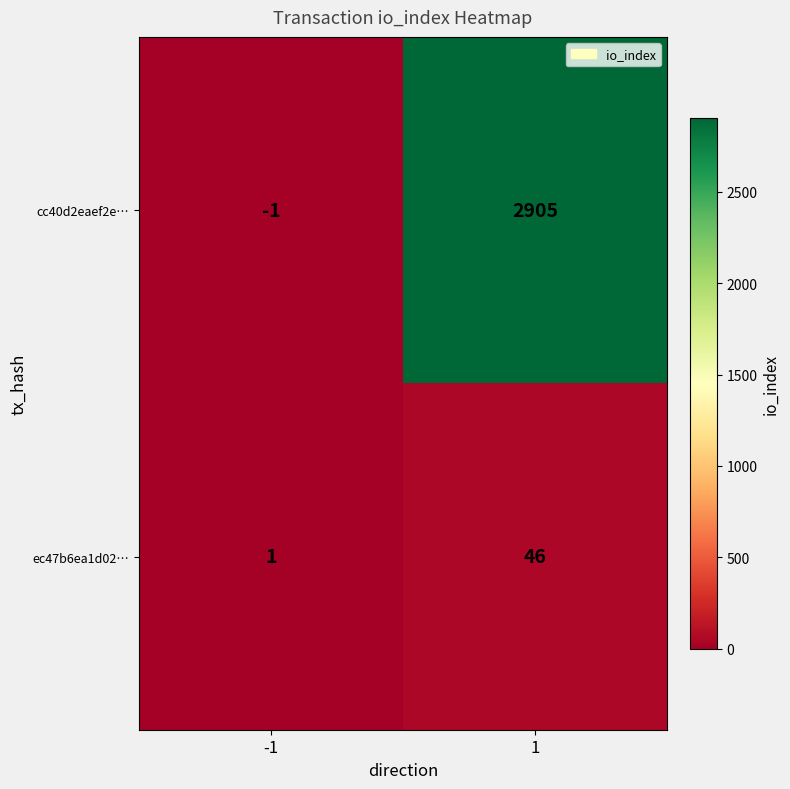

Which series has the largest total across all categories?

cc40d2eaef2e…